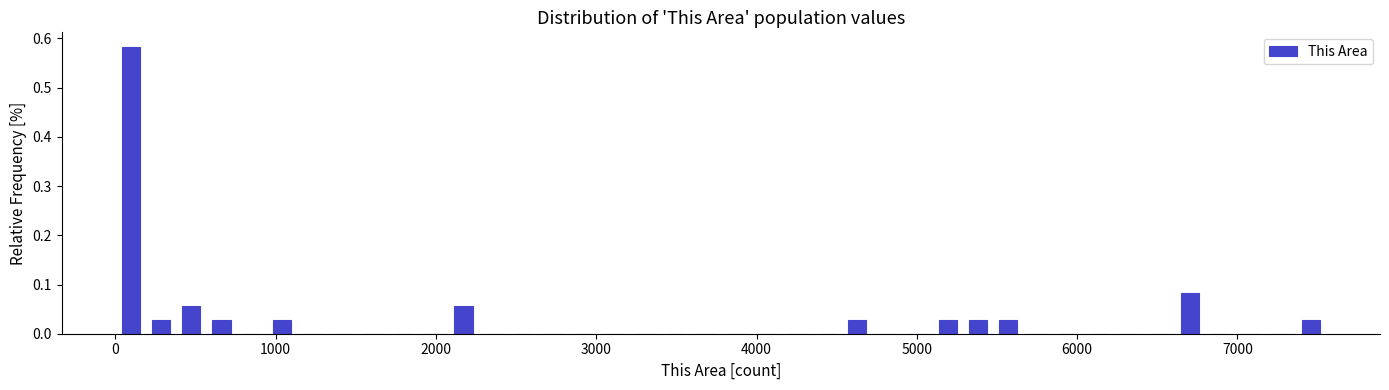

Around what value on the x-axis is the tallest bar? Give the approximate position of its centre, as read against the axis.

100